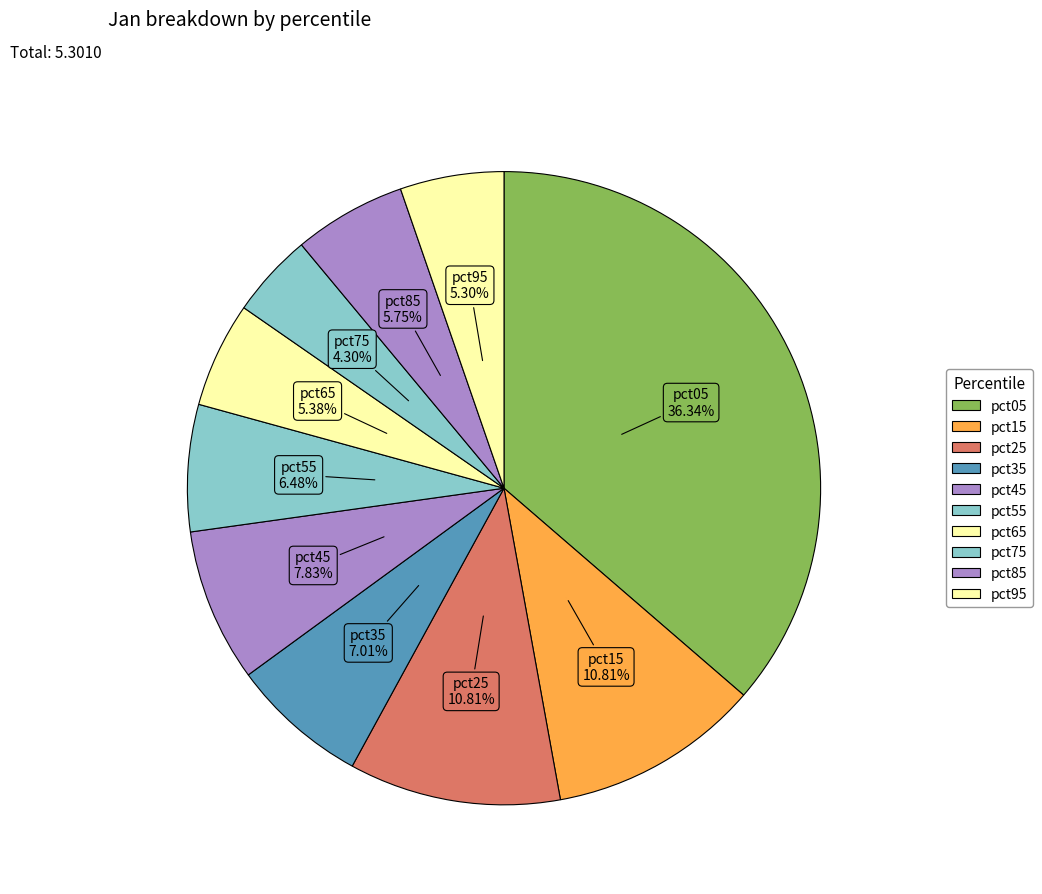

Which category has the biggest portion of the pie?

pct05